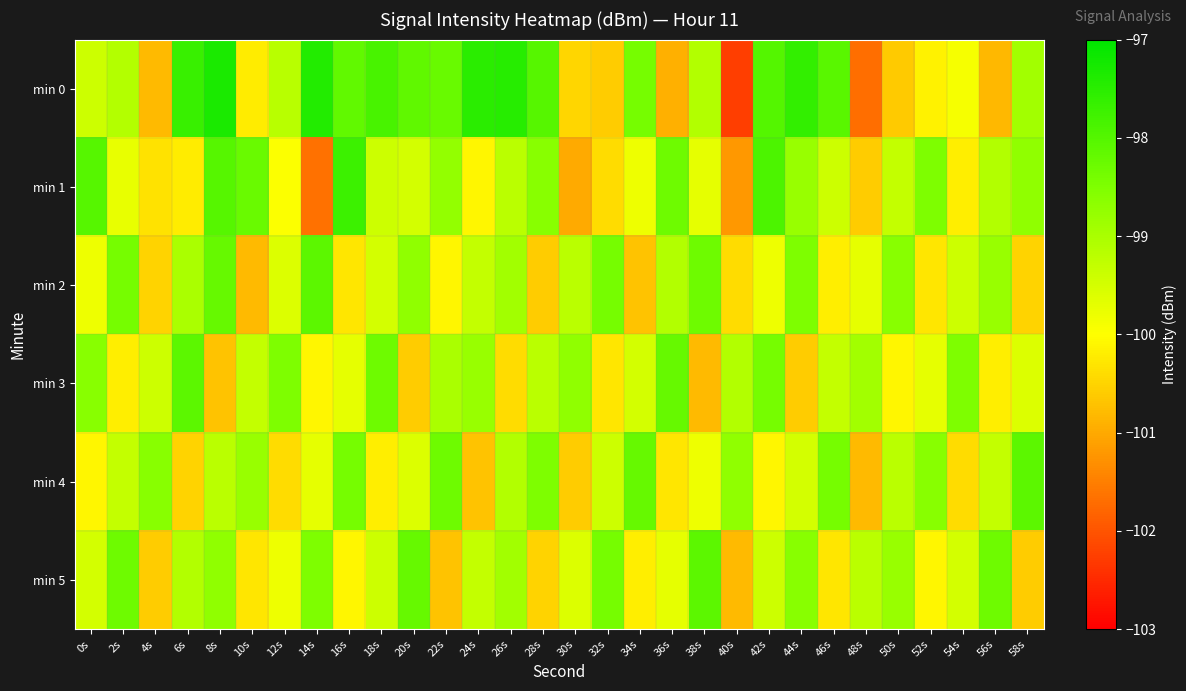

Reading left to right, transcribe all the data shown in this chart.

min 0: 0s=-99.4	2s=-99.1	4s=-100.8	6s=-97.7	8s=-97.3	10s=-100.2	12s=-99.2	14s=-97.4	16s=-98.2	18s=-97.9	20s=-98.1	22s=-98.2	24s=-97.5	26s=-97.5	28s=-98.0	30s=-100.5	32s=-100.6	34s=-98.4	36s=-100.9	38s=-99.1	40s=-102.3	42s=-98.0	44s=-97.6	46s=-98.1	48s=-101.7	50s=-100.6	52s=-100.1	54s=-99.9	56s=-100.8	58s=-98.9
min 1: 0s=-98.0	2s=-99.7	4s=-100.3	6s=-100.2	8s=-98.0	10s=-98.3	12s=-100.0	14s=-101.7	16s=-97.7	18s=-99.4	20s=-99.5	22s=-98.8	24s=-100.1	26s=-99.2	28s=-98.6	30s=-101.0	32s=-100.4	34s=-99.8	36s=-98.3	38s=-99.7	40s=-101.2	42s=-97.9	44s=-98.8	46s=-99.4	48s=-100.6	50s=-99.3	52s=-98.5	54s=-100.2	56s=-99.1	58s=-98.7
min 2: 0s=-99.8	2s=-98.4	4s=-100.5	6s=-99.0	8s=-98.2	10s=-100.8	12s=-99.6	14s=-98.1	16s=-100.3	18s=-99.5	20s=-98.7	22s=-100.1	24s=-99.3	26s=-98.9	28s=-100.6	30s=-99.2	32s=-98.4	34s=-100.7	36s=-99.1	38s=-98.3	40s=-100.4	42s=-99.8	44s=-98.5	46s=-100.2	48s=-99.7	50s=-98.6	52s=-100.3	54s=-99.4	56s=-98.8	58s=-100.5
min 3: 0s=-98.6	2s=-100.2	4s=-99.4	6s=-98.1	8s=-100.7	10s=-99.3	12s=-98.5	14s=-100.1	16s=-99.7	18s=-98.3	20s=-100.6	22s=-99.0	24s=-98.8	26s=-100.4	28s=-99.2	30s=-98.7	32s=-100.3	34s=-99.5	36s=-98.2	38s=-100.8	40s=-99.1	42s=-98.4	44s=-100.6	46s=-99.3	48s=-98.9	50s=-100.1	52s=-99.7	54s=-98.5	56s=-100.2	58s=-99.6
min 4: 0s=-100.1	2s=-99.3	4s=-98.6	6s=-100.5	8s=-99.2	10s=-98.8	12s=-100.4	14s=-99.7	16s=-98.4	18s=-100.2	20s=-99.6	22s=-98.3	24s=-100.7	26s=-99.1	28s=-98.5	30s=-100.6	32s=-99.4	34s=-98.2	36s=-100.3	38s=-99.8	40s=-98.7	42s=-100.1	44s=-99.5	46s=-98.4	48s=-100.8	50s=-99.2	52s=-98.6	54s=-100.4	56s=-99.3	58s=-98.1
min 5: 0s=-99.5	2s=-98.3	4s=-100.6	6s=-99.1	8s=-98.7	10s=-100.3	12s=-99.8	14s=-98.5	16s=-100.1	18s=-99.4	20s=-98.2	22s=-100.7	24s=-99.3	26s=-98.9	28s=-100.5	30s=-99.6	32s=-98.4	34s=-100.2	36s=-99.7	38s=-98.1	40s=-100.8	42s=-99.4	44s=-98.6	46s=-100.3	48s=-99.2	50s=-98.8	52s=-100.1	54s=-99.5	56s=-98.3	58s=-100.6